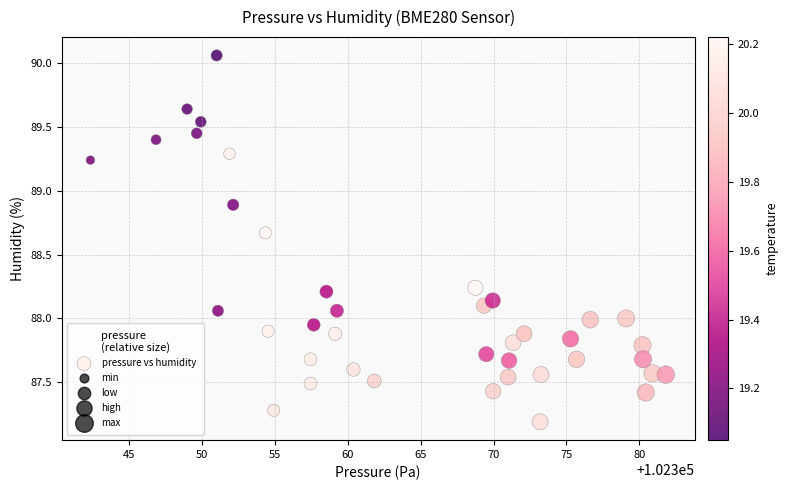

What is the range of X values (max minus min)?

39.5